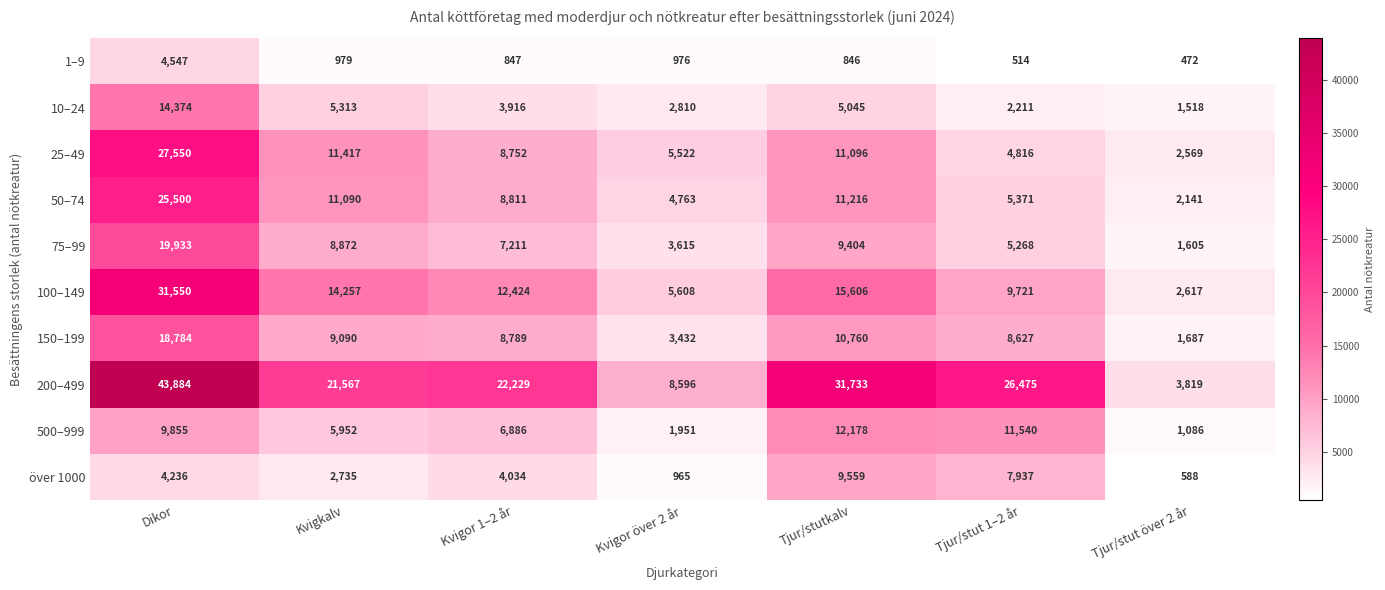

Which category has the lowest value in the 50–74 series?

Tjur/stut över 2 år